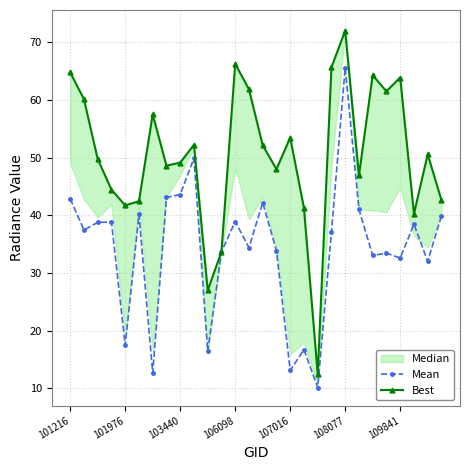

Is it true that Mean equals 65.7 at 108077?

True